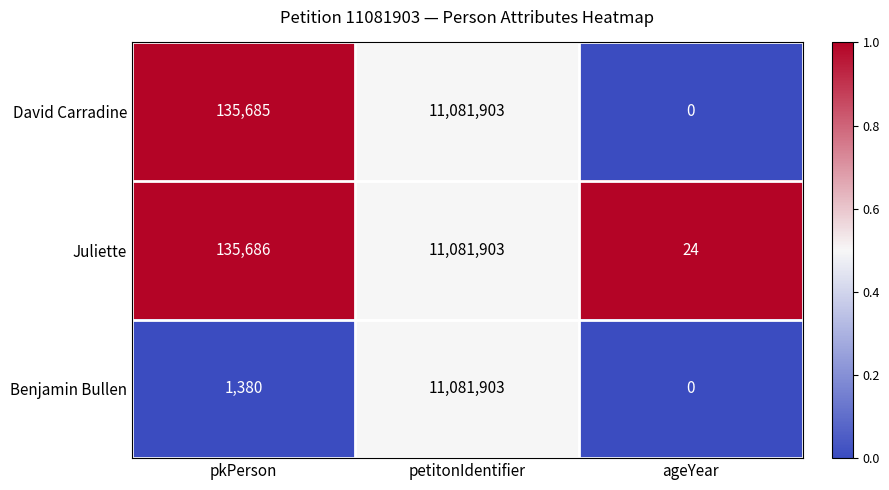

Is it true that David Carradine equals 199457 at pkPerson?

False